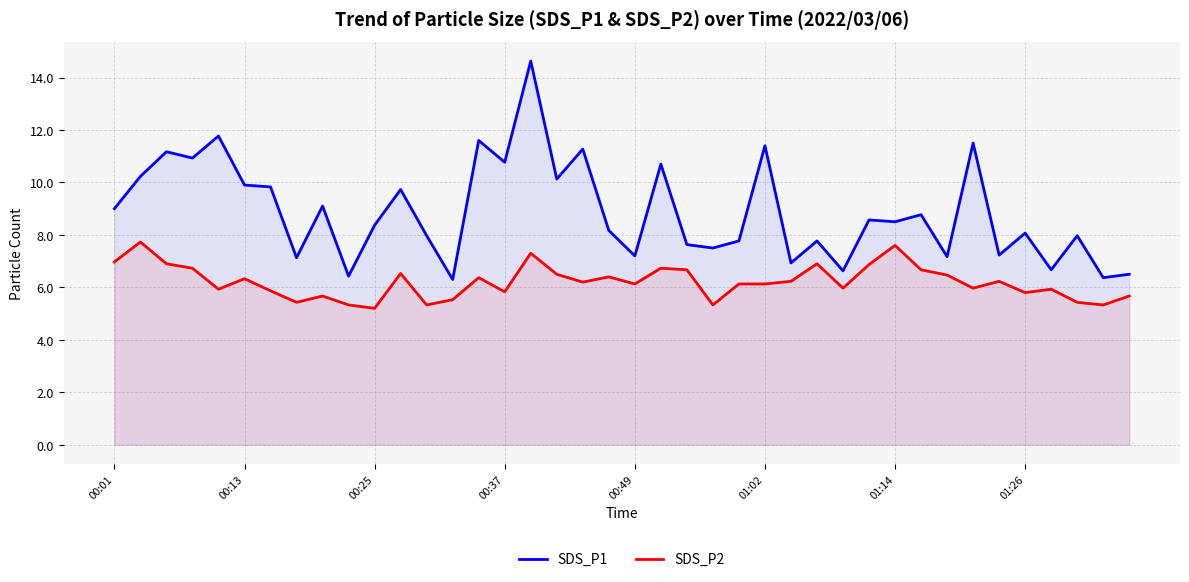

True or false: SDS_P1 and SDS_P2 intersect in this chart.

False